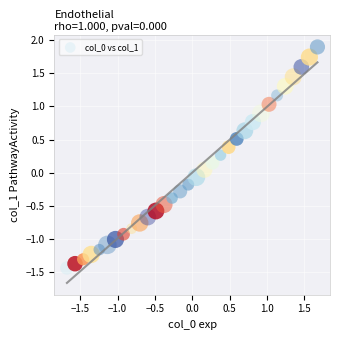

What is the range of Y values (max minus min)?

3.3